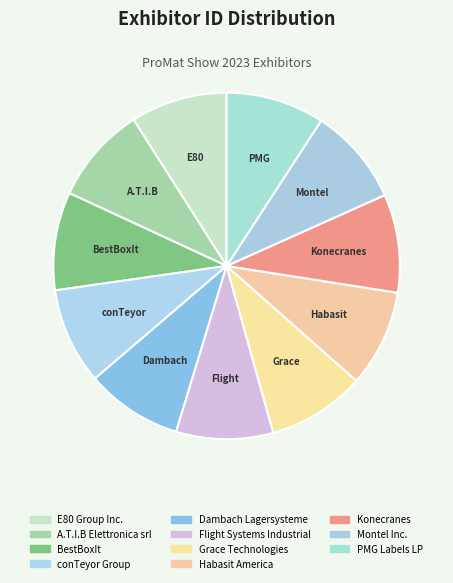

To the nearest percent, what is the average slice percentage?

9%